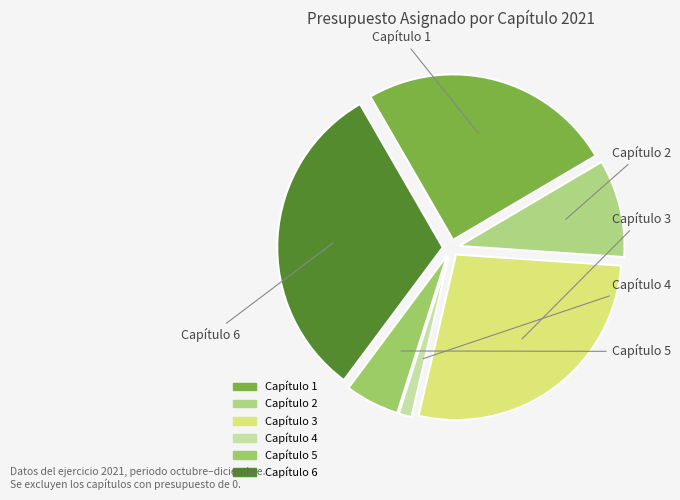

What is the smallest slice in the pie chart?

Capítulo 4